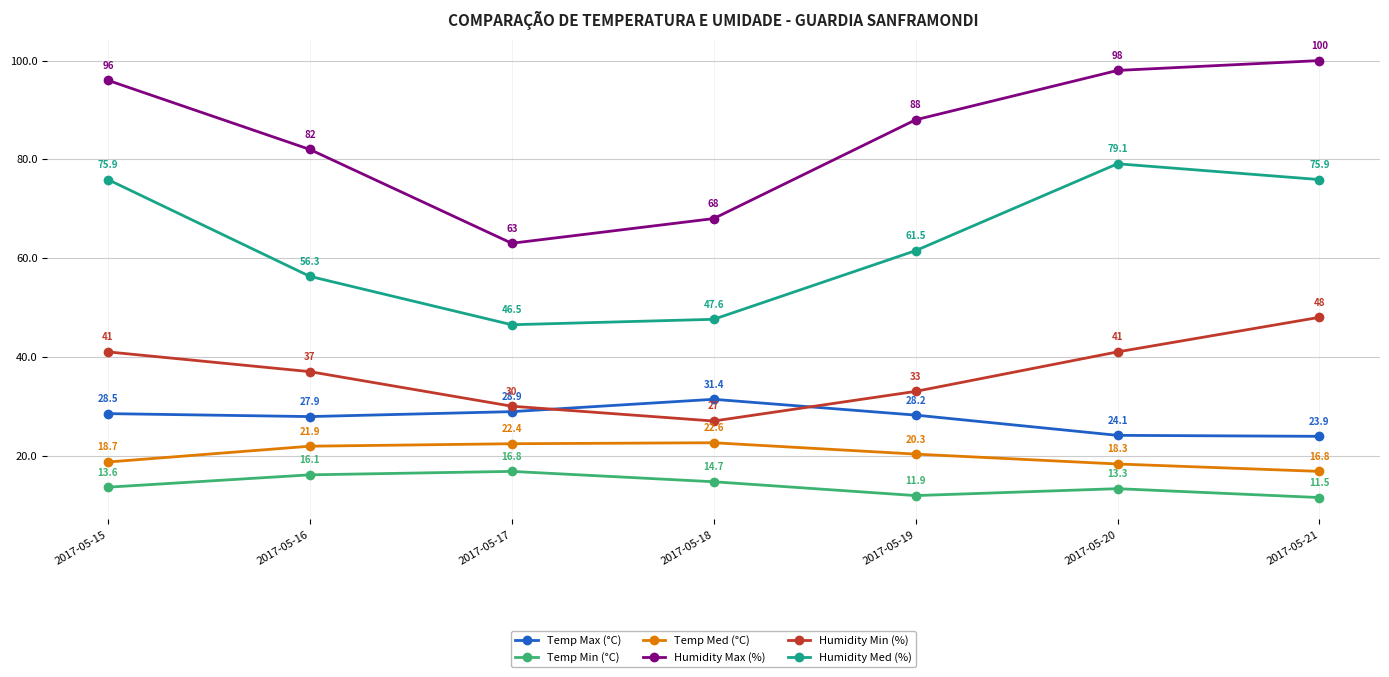

In Temp Min (°C), how many points are lower than both neighbors (excluding endpoints)?

1